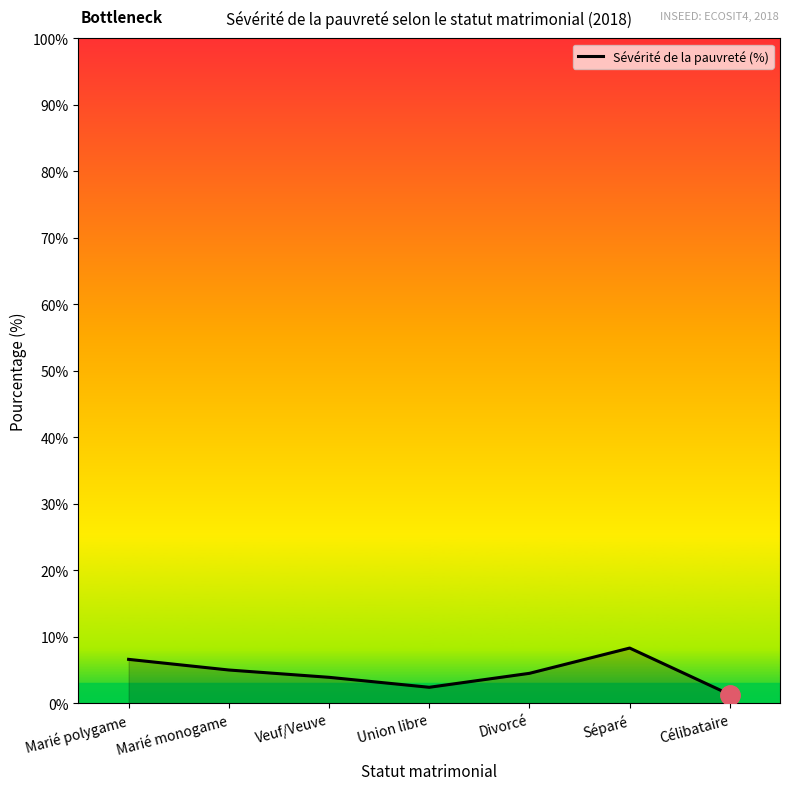

Where does the data first go above 4?

Marié polygame